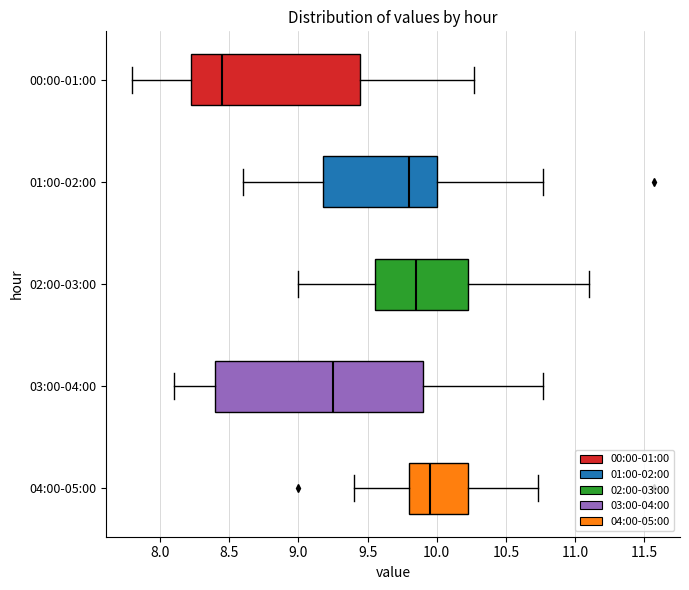

Which box is the widest, from its left edge to its right edge?

03:00-04:00